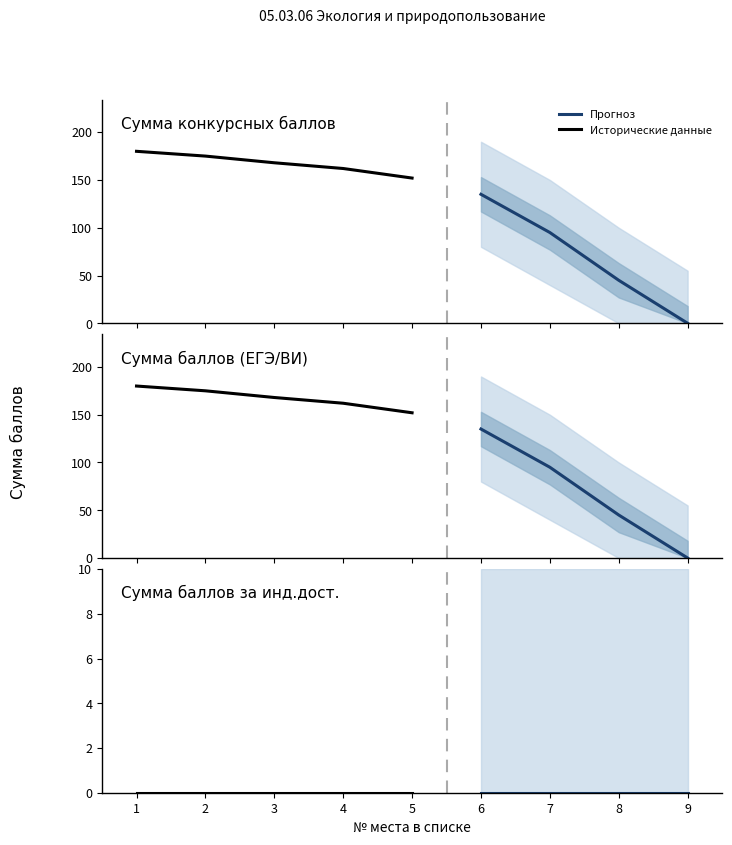

Is it true that Сумма конкурсных баллов equals 135 at 6?

True